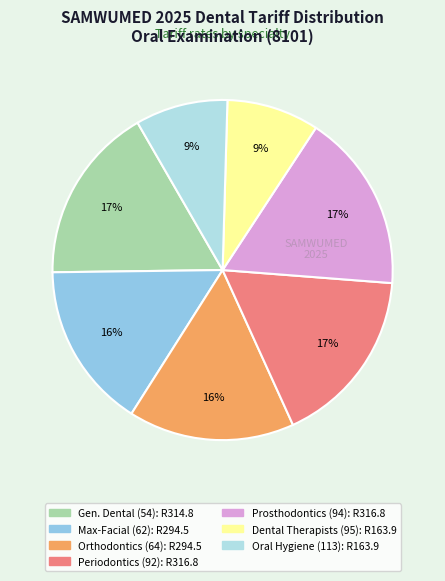

To the nearest percent, what is the average slice percentage?

14%